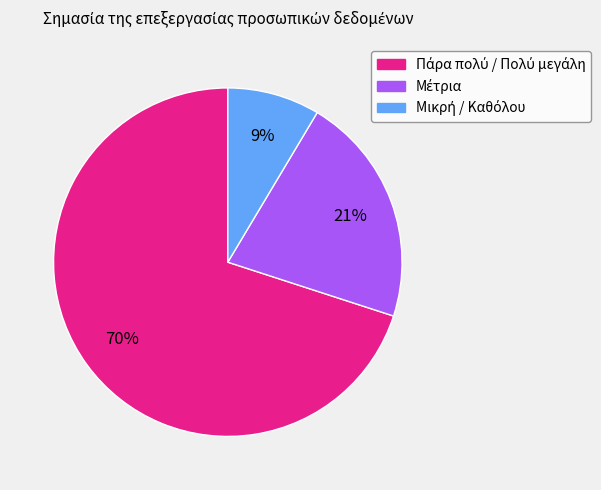

To the nearest percent, what is the average slice percentage?

33%